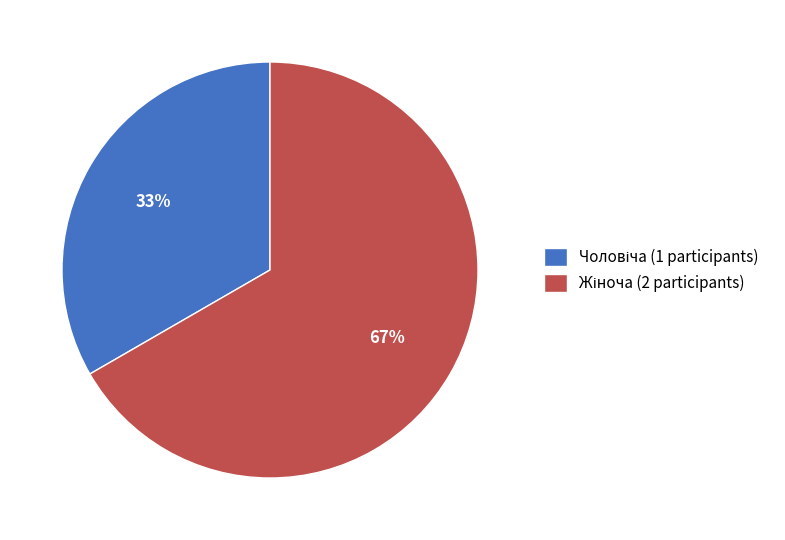

Is there any slice that represents more than half of the pie?

Yes